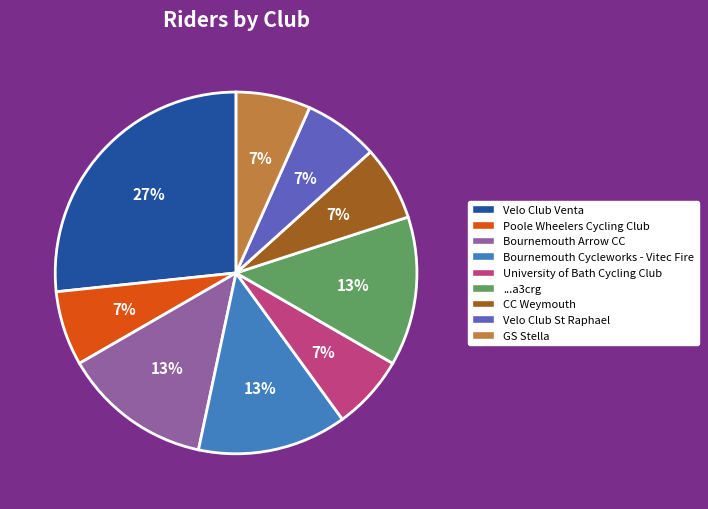

Count the number of slices in the pie.

9